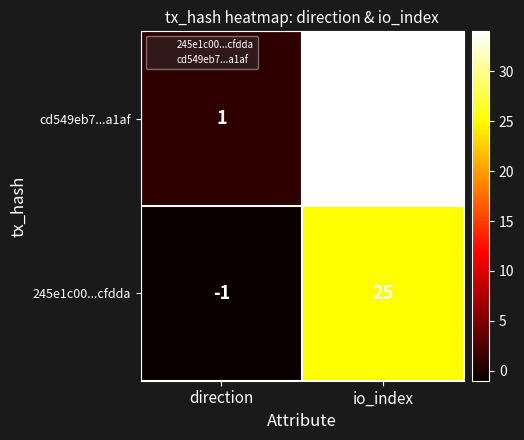

Which category has the highest value in the cd549eb7...a1af series?

io_index